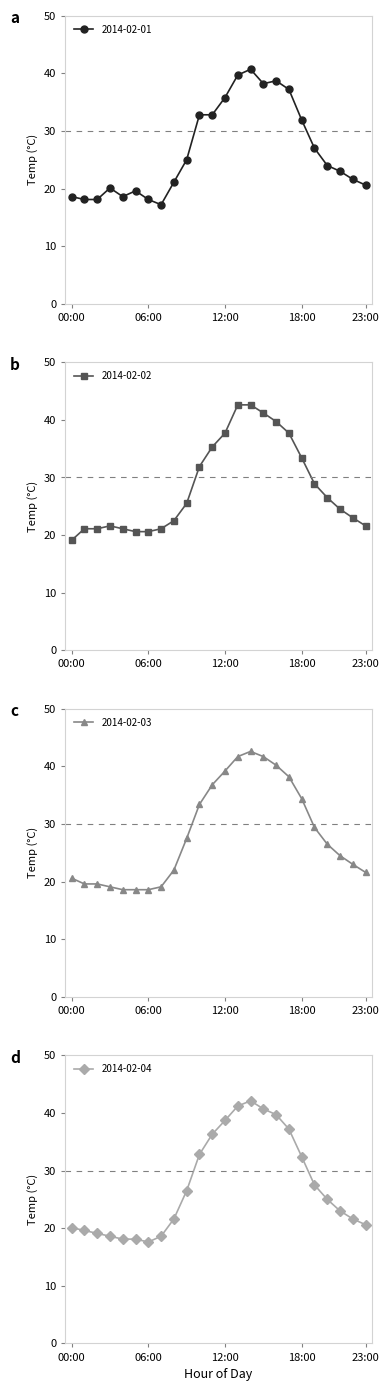

What is the label of the 11th point from the left?

10:00